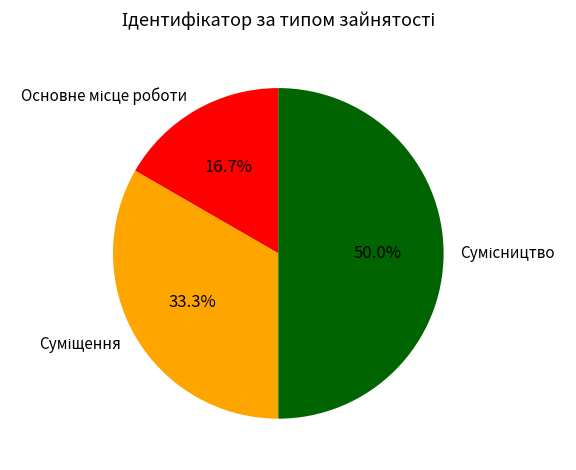

Do Основне місце роботи and Сумісництво together represent more than half of the pie?

Yes